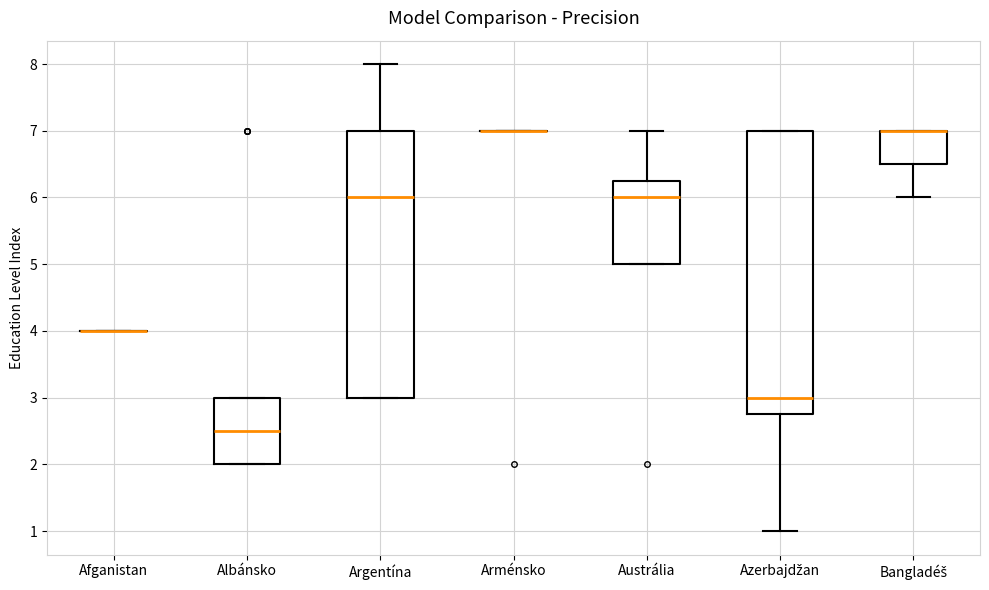

Reading left to right, read every box against the y-axis: the position of its median line, the range the box covers, and the ends of its whiskers. The values are not printed on the chart, so give them approximately, as read against the axis.

Afganistan: box collapsed to a line at 4.0, whiskers 4.0 to 4.0
Albánsko: median 2.5, box 2.0 to 3.0, whiskers 2.0 to 3.0
Argentína: median 6.0, box 3.0 to 7.0, whiskers 3.0 to 8.0
Arménsko: box collapsed to a line at 7.0, whiskers 7.0 to 7.0
Austrália: median 6.0, box 5.0 to 6.3, whiskers 5.0 to 7.0
Azerbajdžan: median 3.0, box 2.8 to 7.0, whiskers 1.0 to 7.0
Bangladéš: median 7.0 (drawn on the box's upper edge), box 6.5 to 7.0, whiskers 6.0 to 7.0